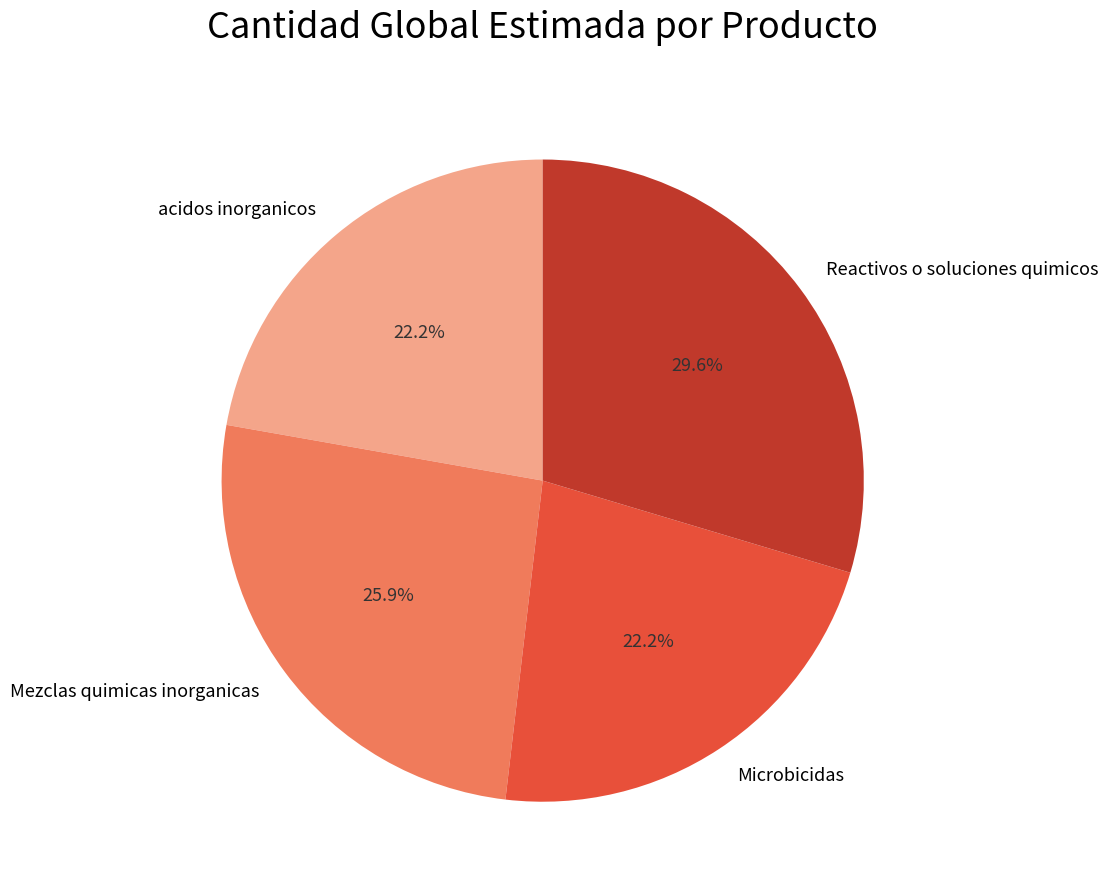

To the nearest percent, what percentage of the pie is acidos inorganicos?

22%